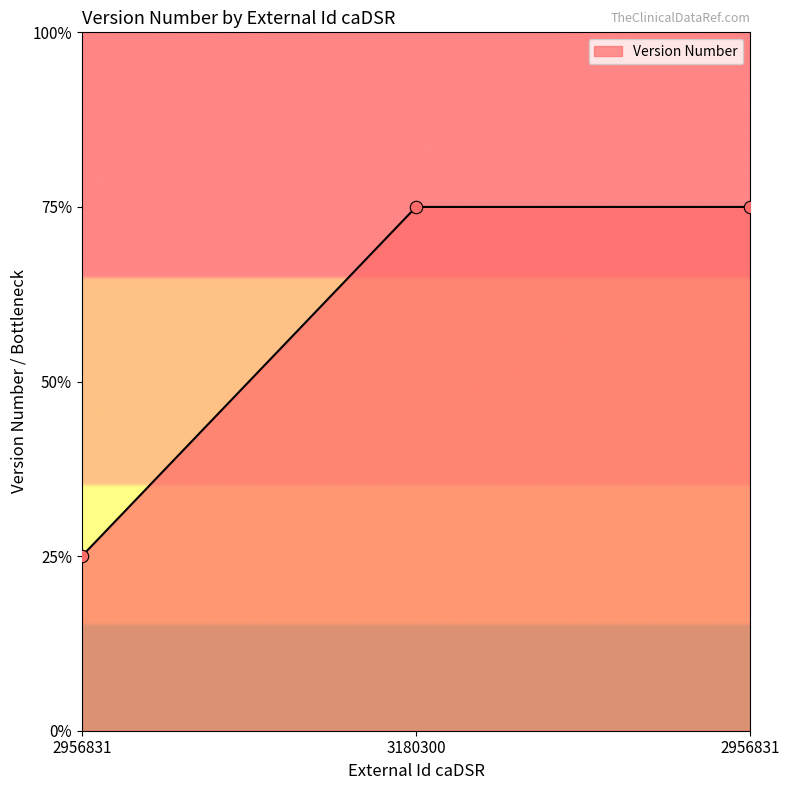

What is the change in value from 2956831 to 3180300?

+2